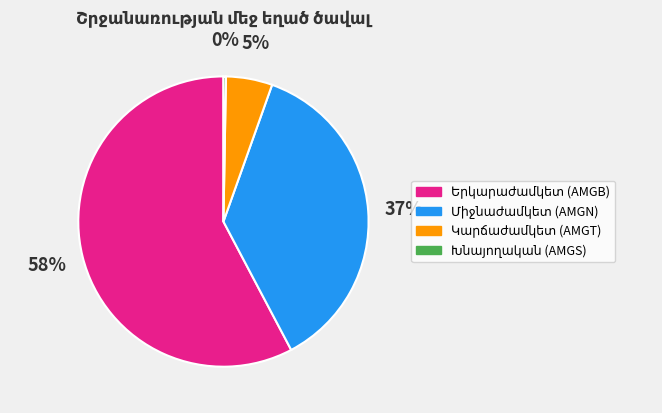

To the nearest percent, what is the average slice percentage?

25%